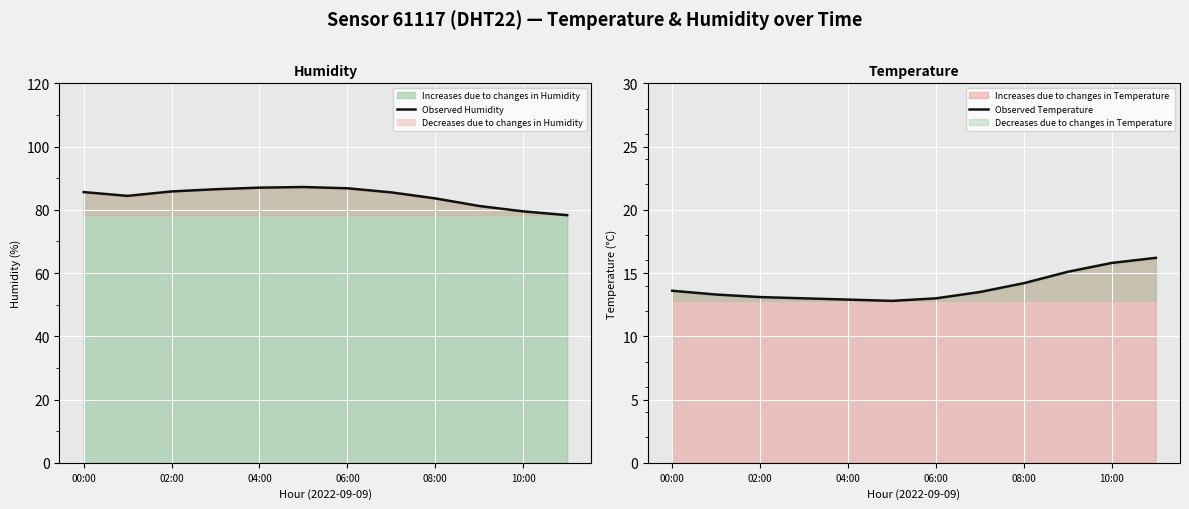

What is the lowest value of the Observed Humidity series?

78.3